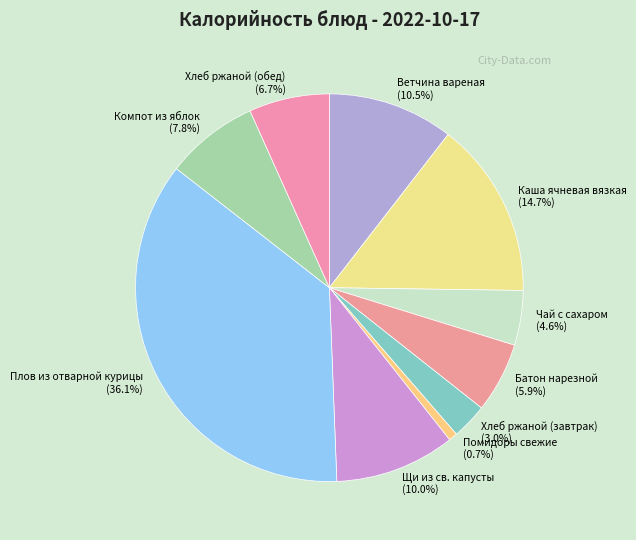

Is it true that Батон нарезной is 6% of the pie?

True